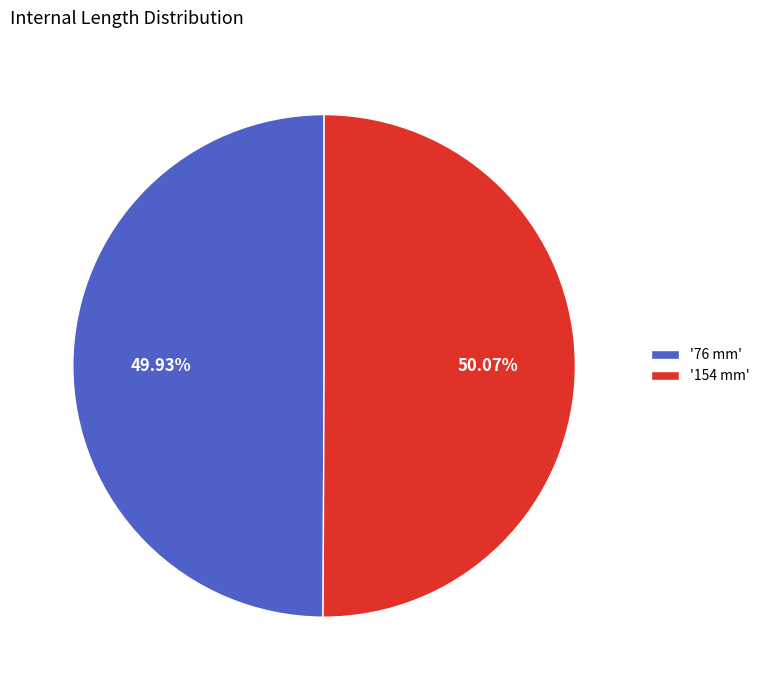

Does any single category account for the majority?

Yes